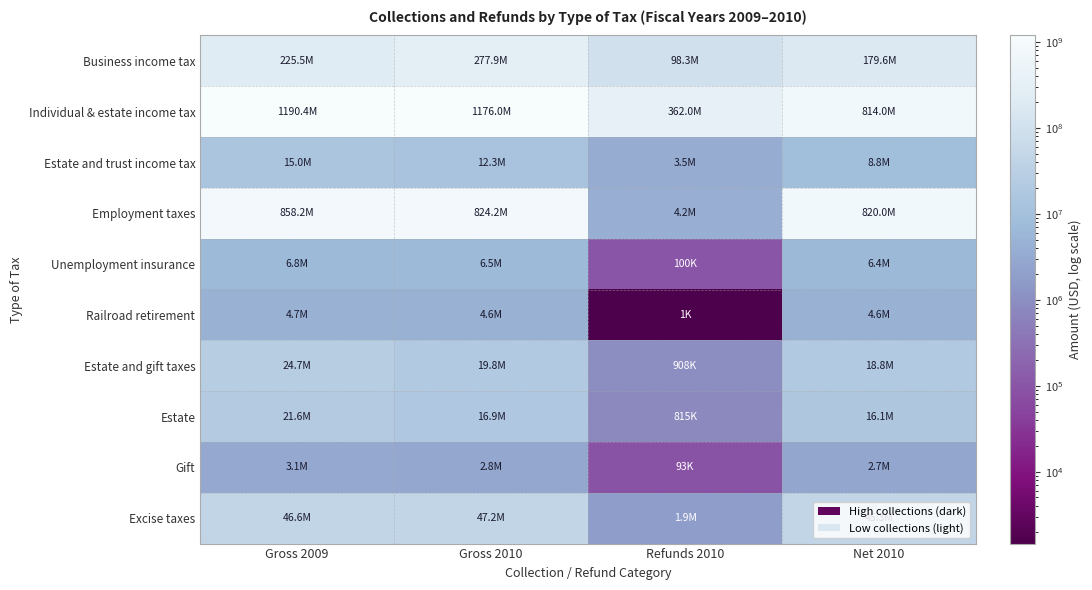

List the series in order of their peak value, highest first.

Individual & estate income tax, Employment taxes, Business income tax, Excise taxes, Estate and gift taxes, Estate, Estate and trust income tax, Unemployment insurance, Railroad retirement, Gift